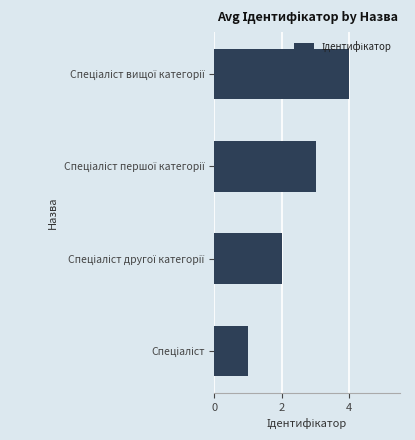

What is the difference between the maximum and minimum values?

3